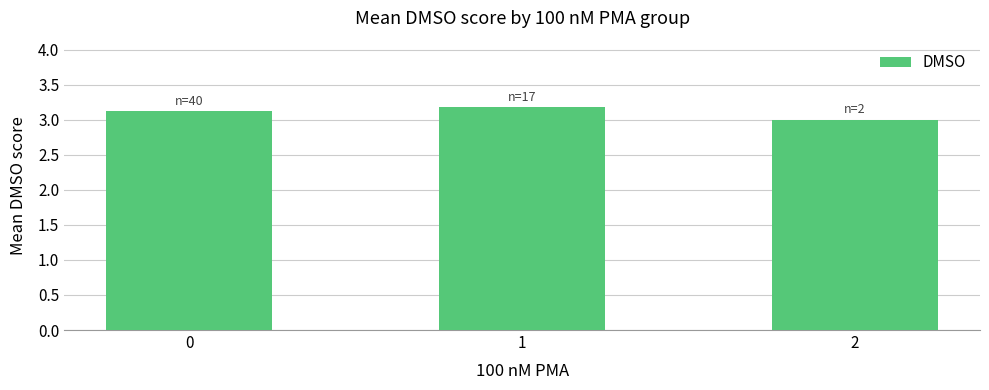

Count the number of values greater than 3.

2